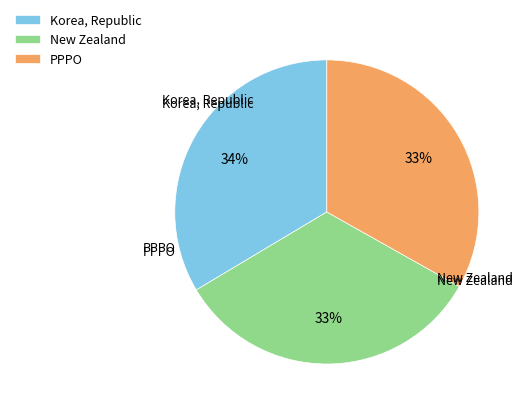

How many slices are in this pie chart?

3